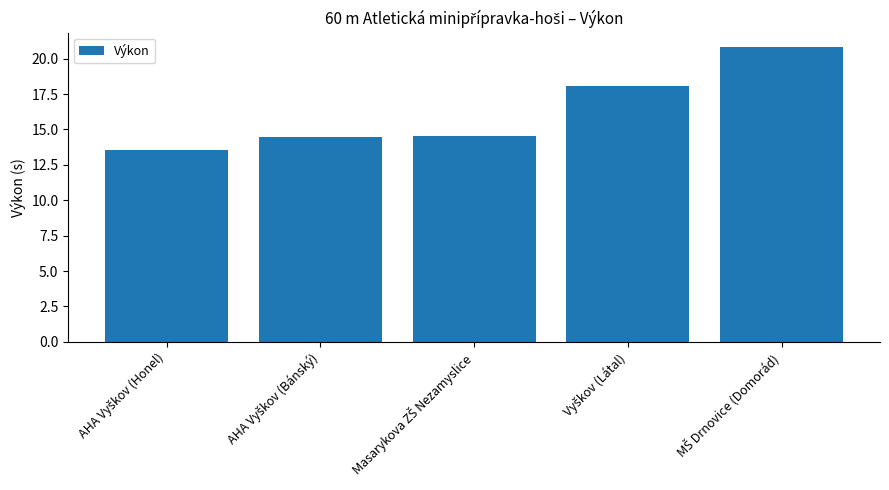

What is the difference between the maximum and second lowest values?

6.4